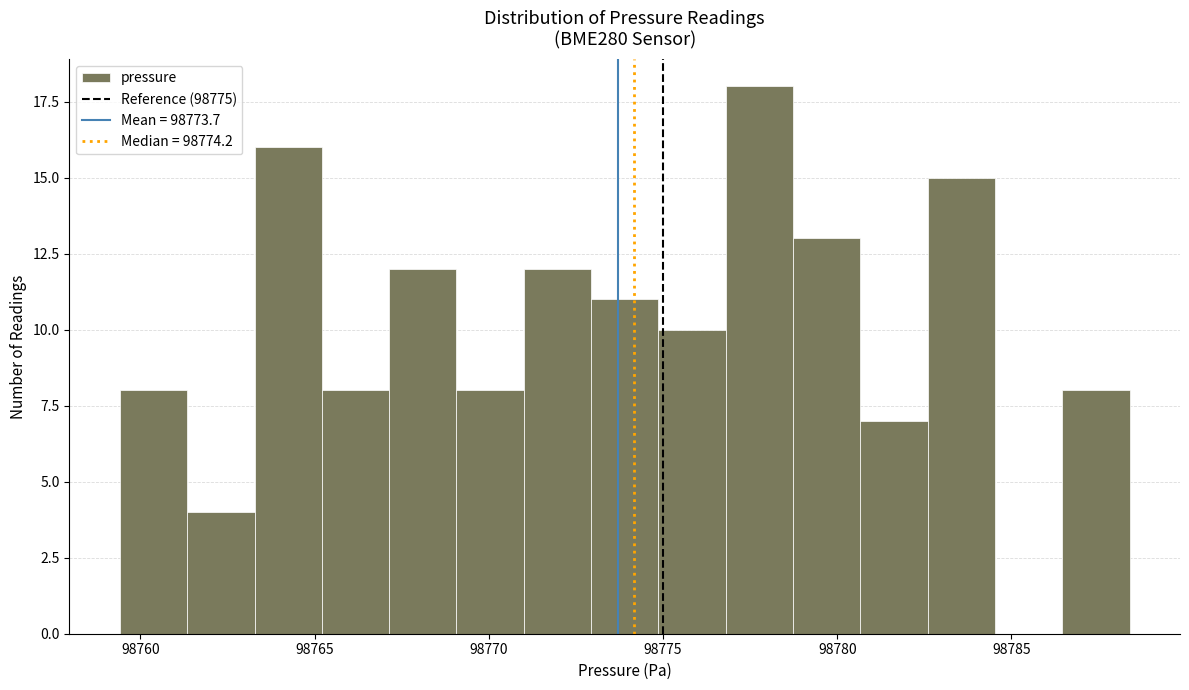

Around what value on the x-axis is the tallest bar? Give the approximate position of its centre, as read against the axis.

98778.0